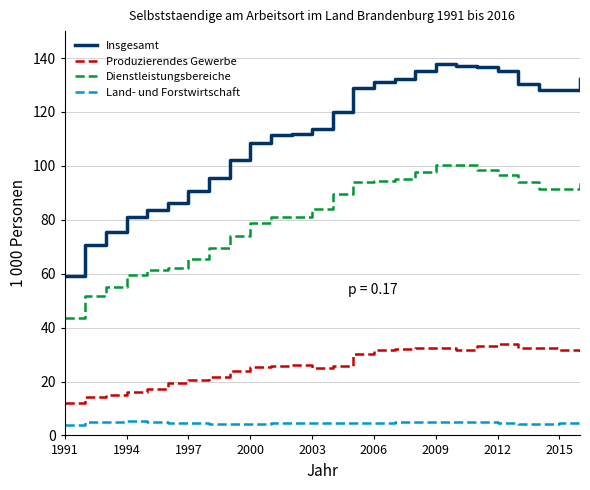

True or false: Dienstleistungsbereiche and Produzierendes Gewerbe cross at least once.

False